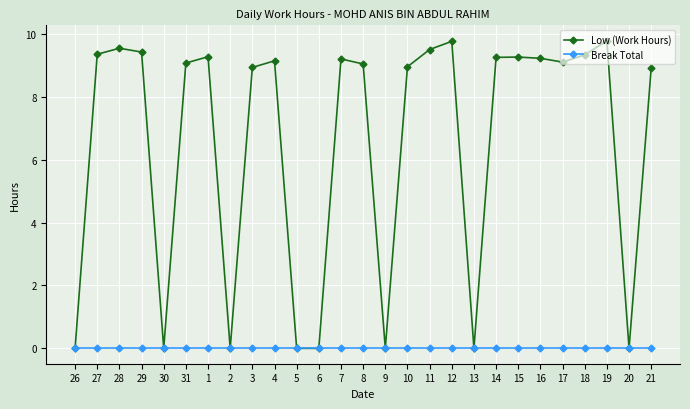

What is the maximum value for Low (Work Hours)?

9.8